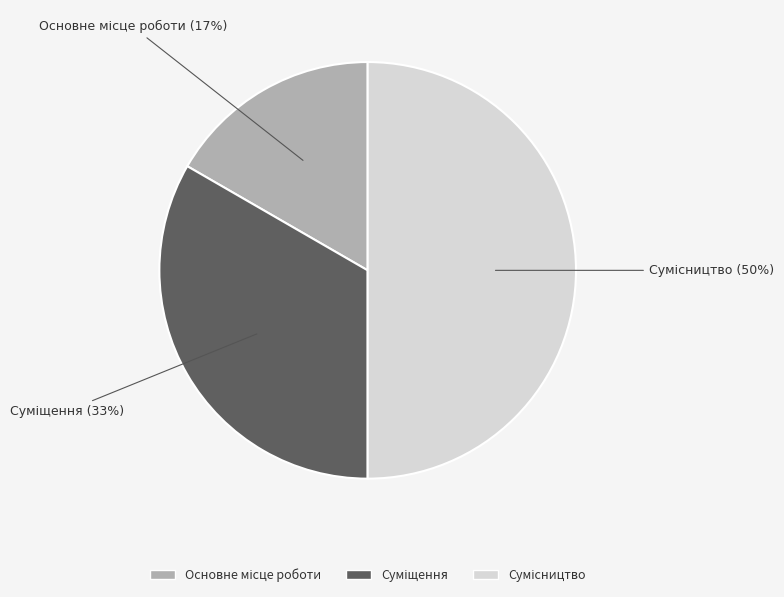

To the nearest percent, what is the difference between the largest and smallest slice percentages?

33%